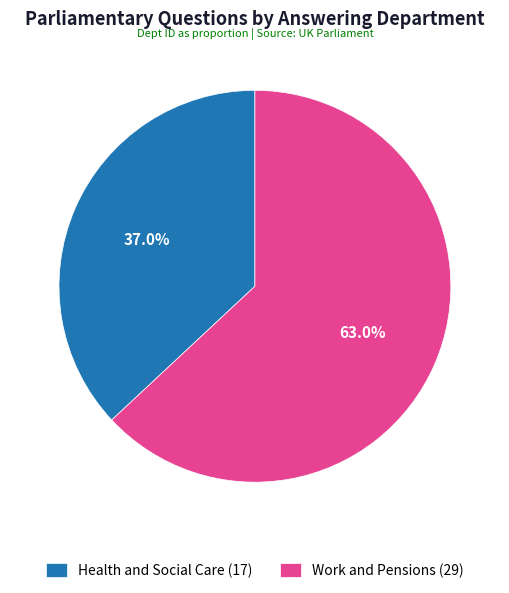

What is the largest slice in the pie chart?

Work and Pensions